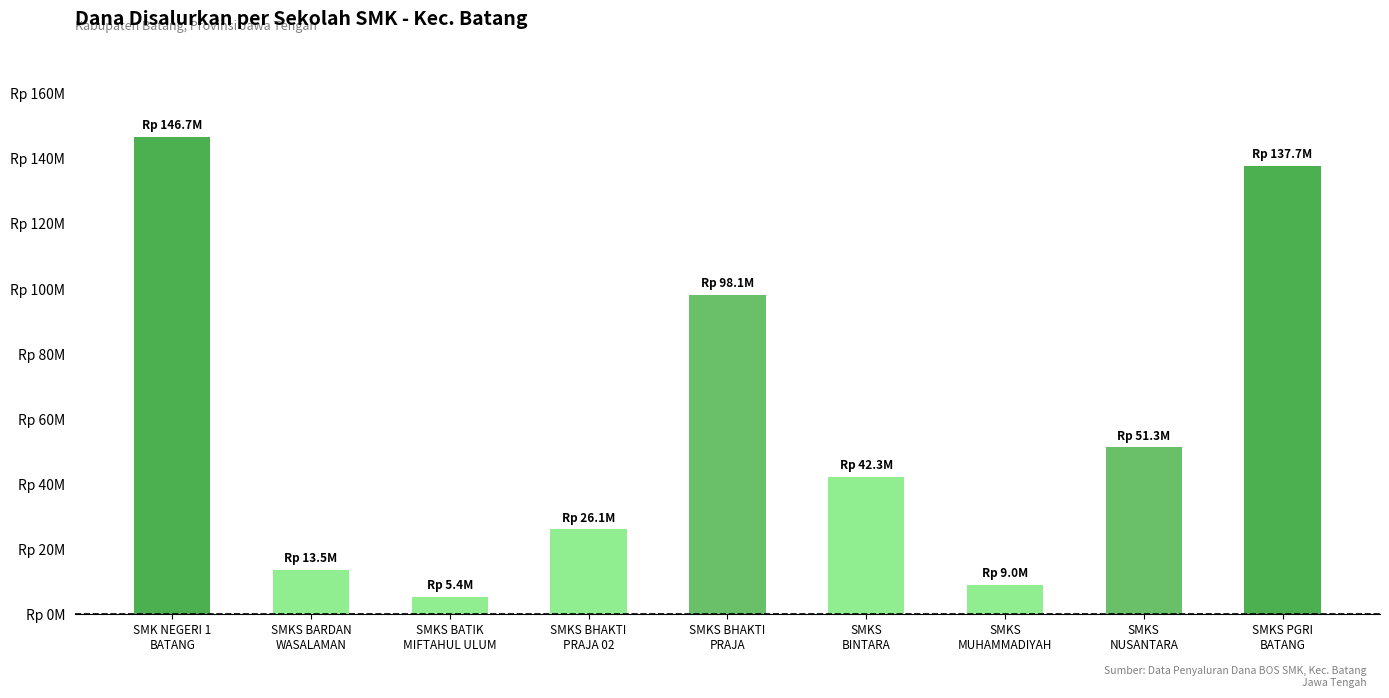

What value does the data have at SMKS
NUSANTARA, to the nearest 100?

51300000